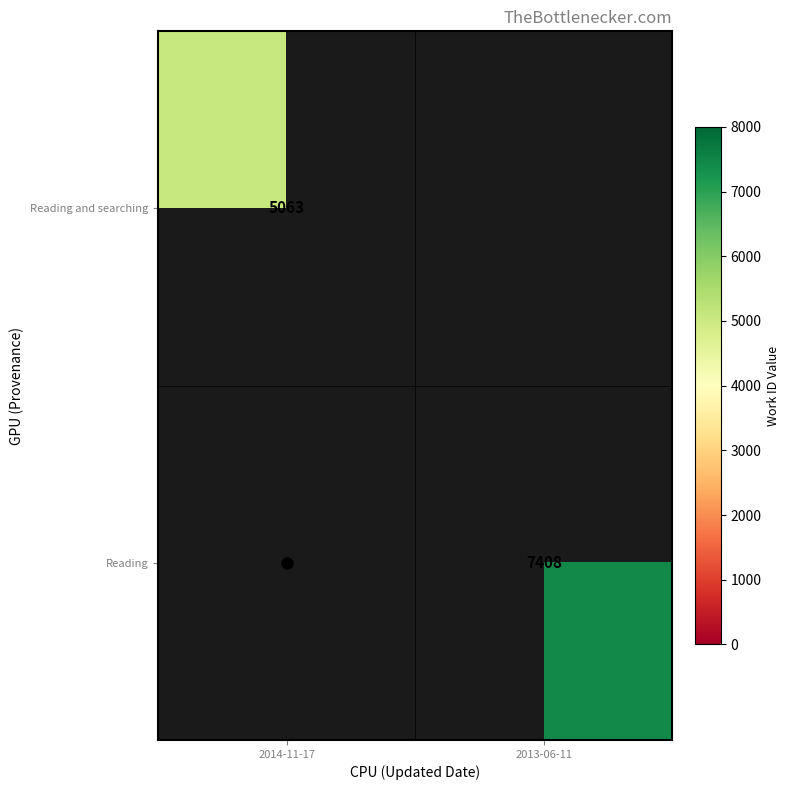

At how many categories does at least one series exceed 6427?

1